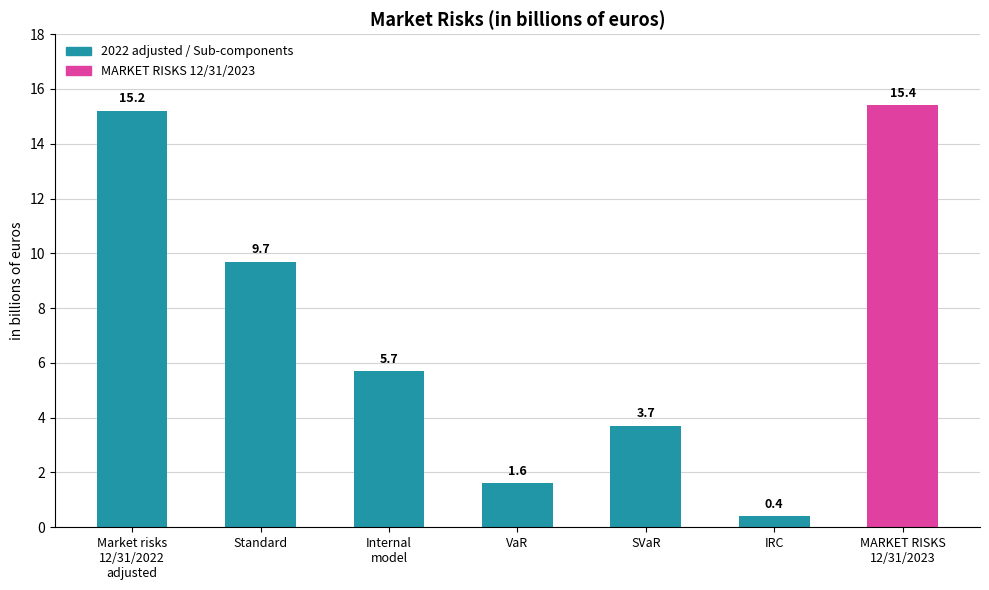

Reading right to left, transcribe all the data shown in this chart.

15.4	0.4	3.7	1.6	5.7	9.7	15.2